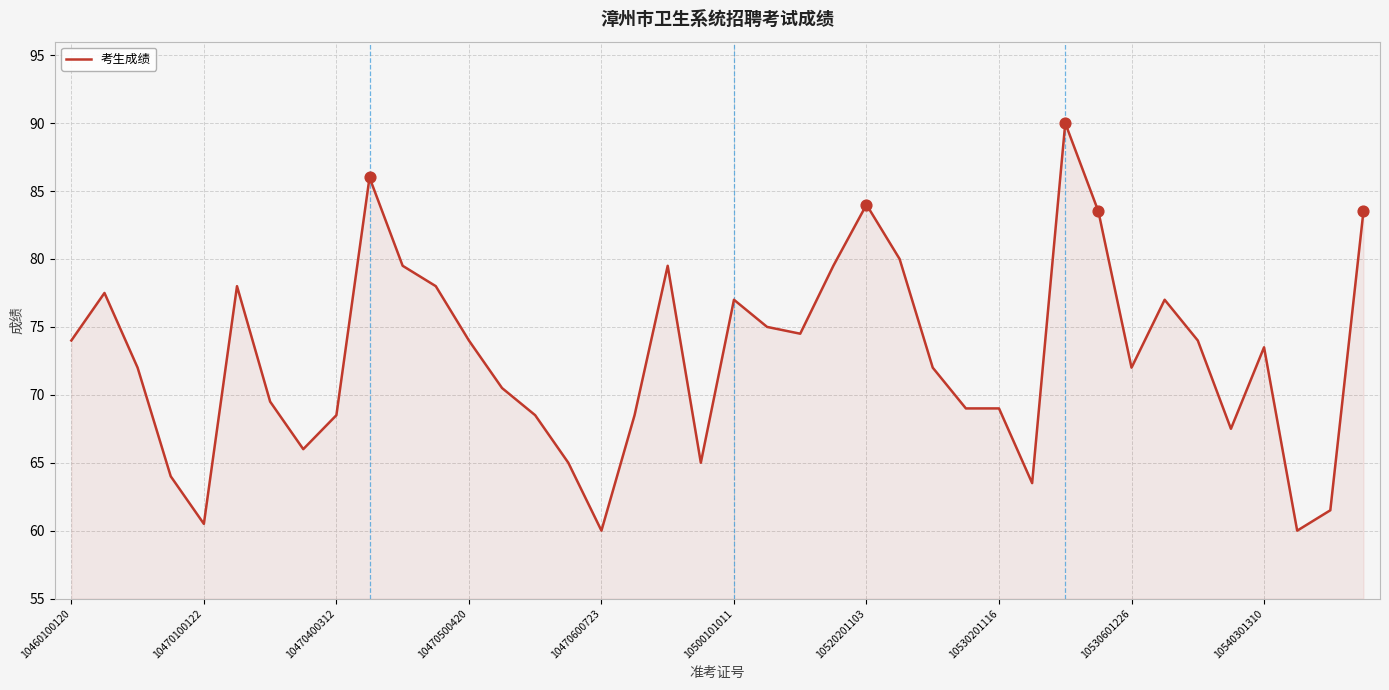

How many lines are shown in the chart?

1